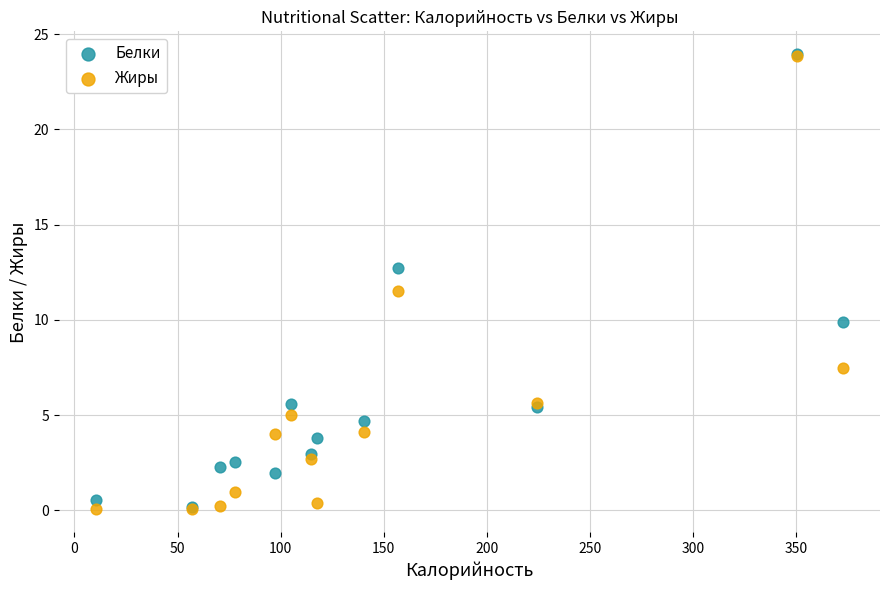

In the Жиры series, what Y value is closest to 11?

11.5